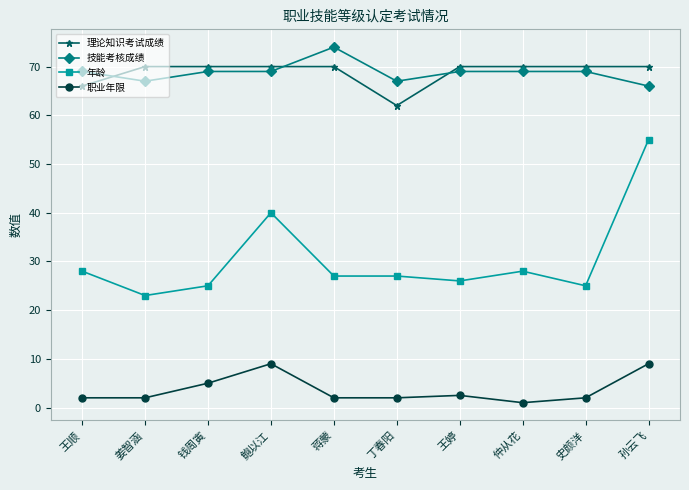

Reading left to right, what are all the values shown in this chart?

理论知识考试成绩: 王顺=66.0	姜智涵=70.0	钱周寅=70.0	鲍以江=70.0	蒋蒙=70.0	丁春阳=62.0	王婷=70.0	仲从花=70.0	史颜洋=70.0	孙云飞=70.0
技能考核成绩: 王顺=69.0	姜智涵=67.0	钱周寅=69.0	鲍以江=69.0	蒋蒙=74.0	丁春阳=67.0	王婷=69.0	仲从花=69.0	史颜洋=69.0	孙云飞=66.0
年龄: 王顺=28.0	姜智涵=23.0	钱周寅=25.0	鲍以江=40.0	蒋蒙=27.0	丁春阳=27.0	王婷=26.0	仲从花=28.0	史颜洋=25.0	孙云飞=55.0
职业年限: 王顺=2.0	姜智涵=2.0	钱周寅=5.0	鲍以江=9.0	蒋蒙=2.0	丁春阳=2.0	王婷=2.5	仲从花=1.0	史颜洋=2.0	孙云飞=9.0